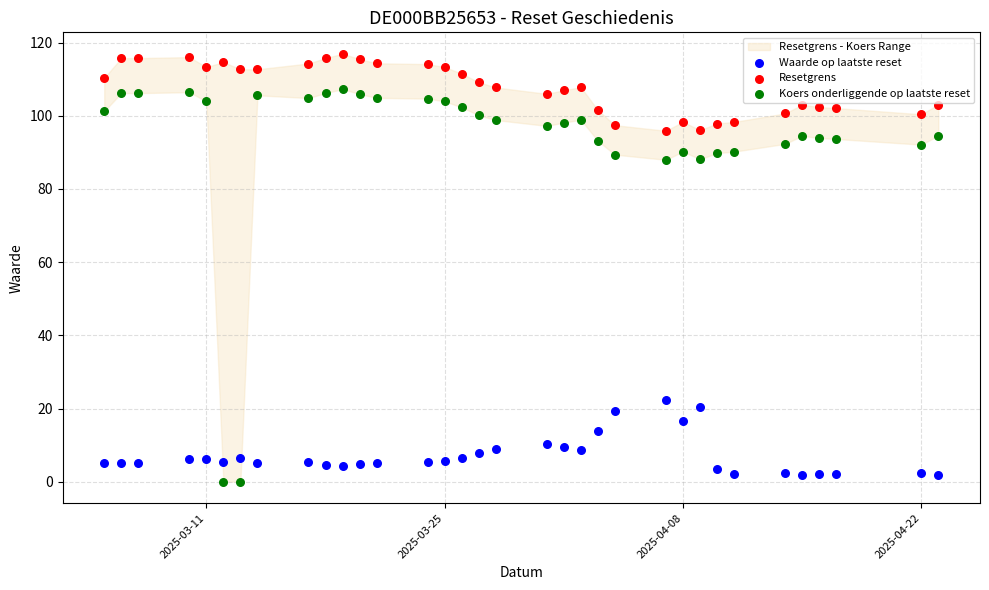

Across all data points, what is the range of Y values (max minus min)?

117.0